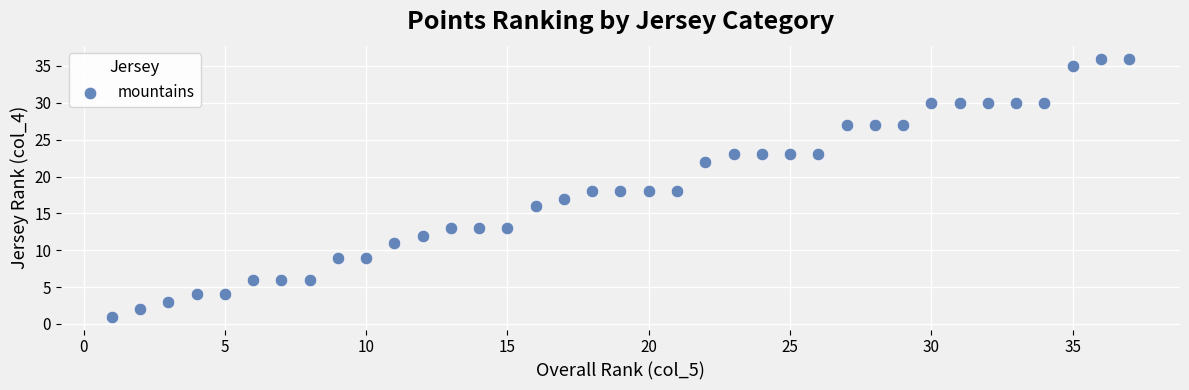

What is the range of Y values (max minus min)?

35